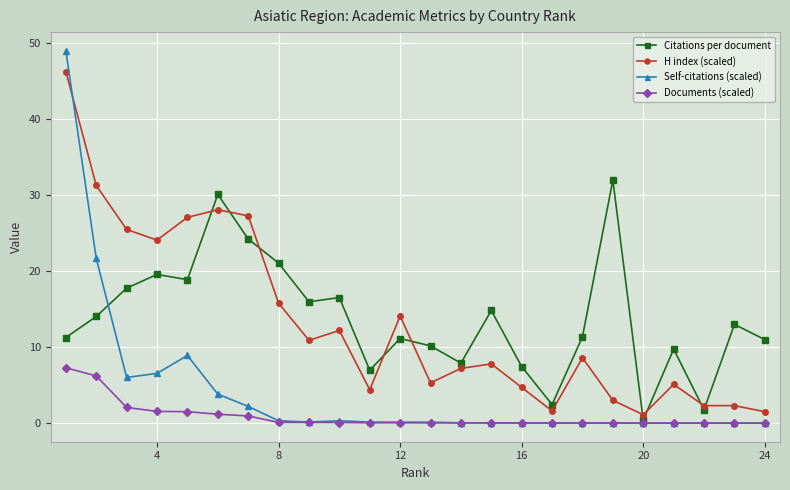

True or false: Citations per document has more than 2 points higher than both neighbors.

True